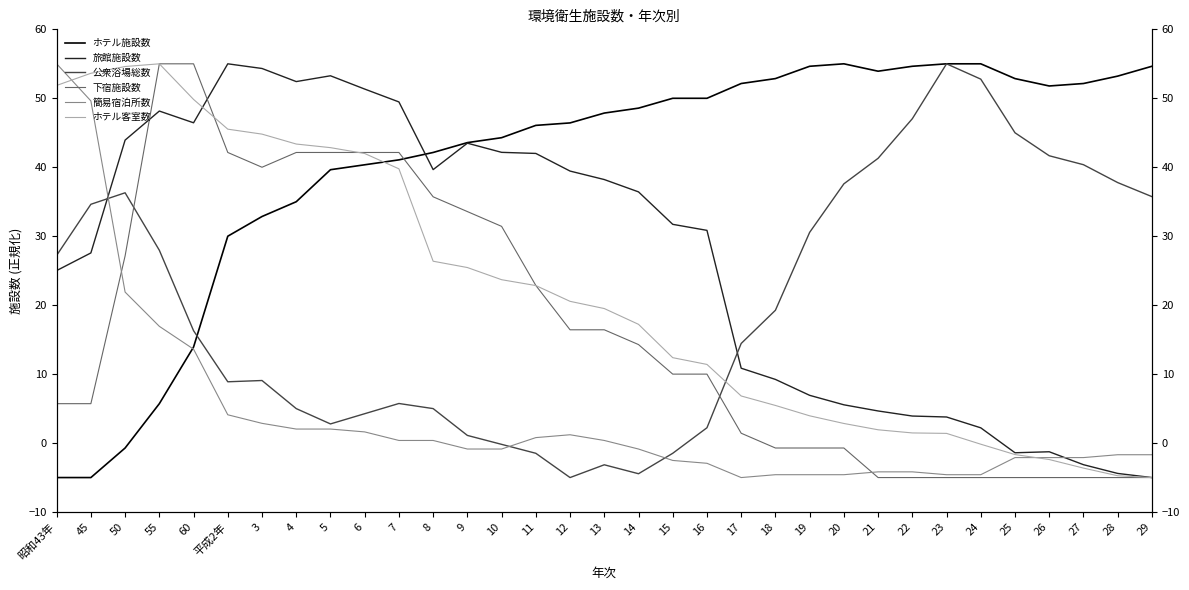

True or false: 公衆浴場総数 and 簡易宿泊所数 cross at least once.

True